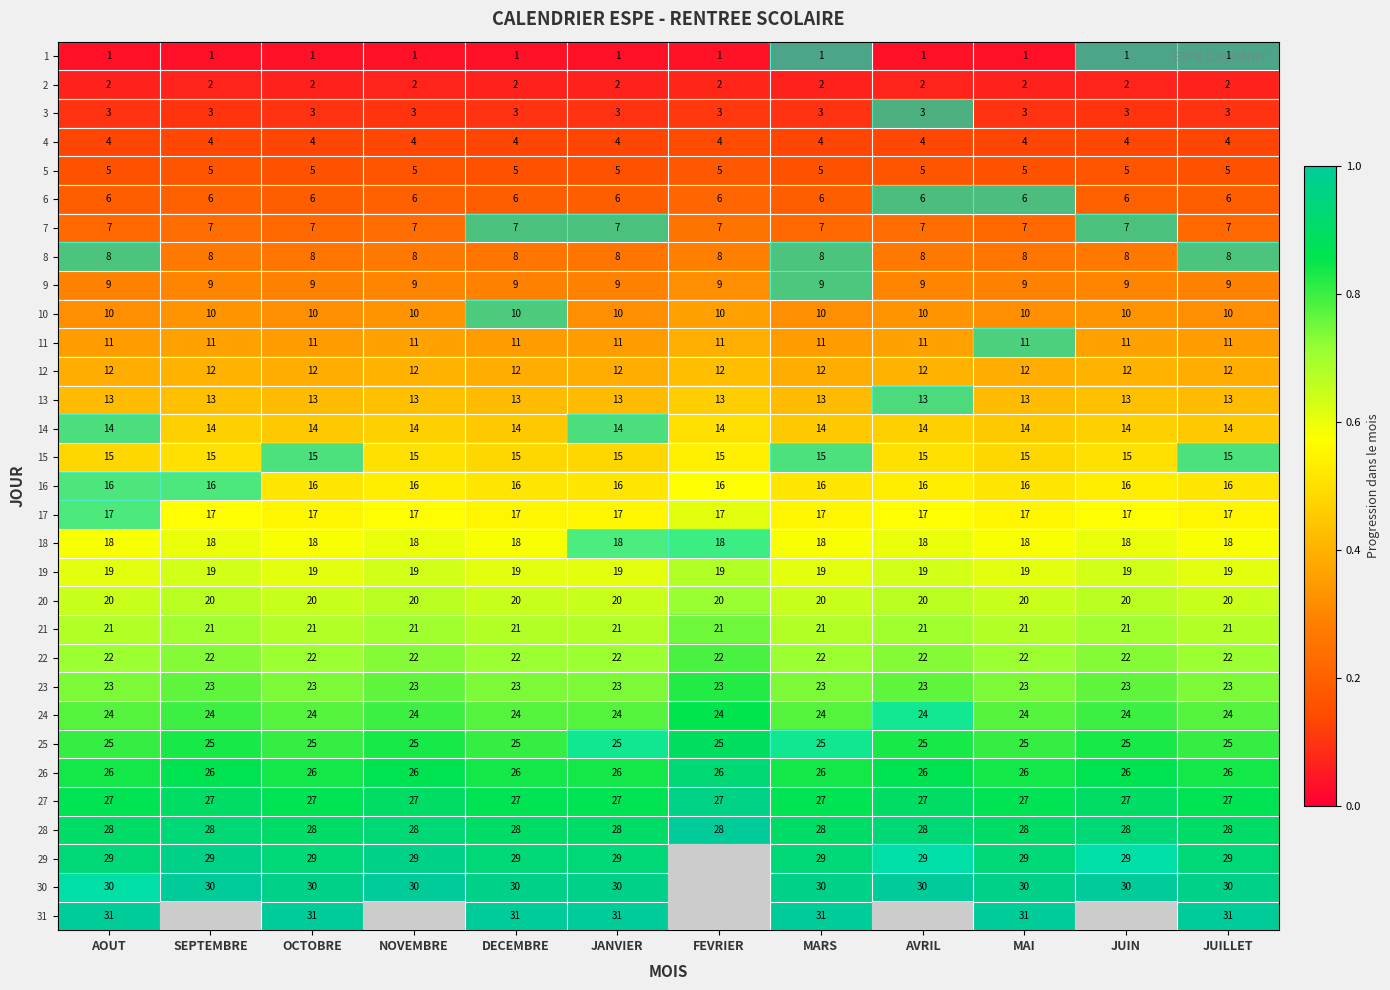

Is the value of 19 at JANVIER greater than the value of 28 at NOVEMBRE?

No